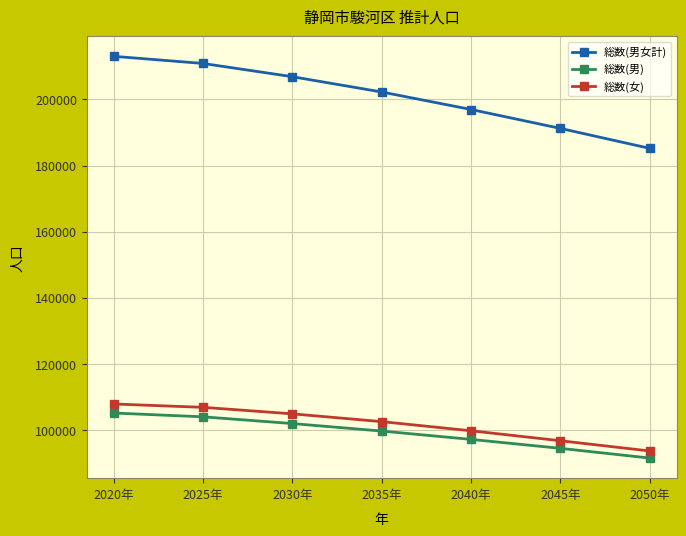

Rank the categories by 総数(男) value from highest to lowest.

2020年, 2025年, 2030年, 2035年, 2040年, 2045年, 2050年